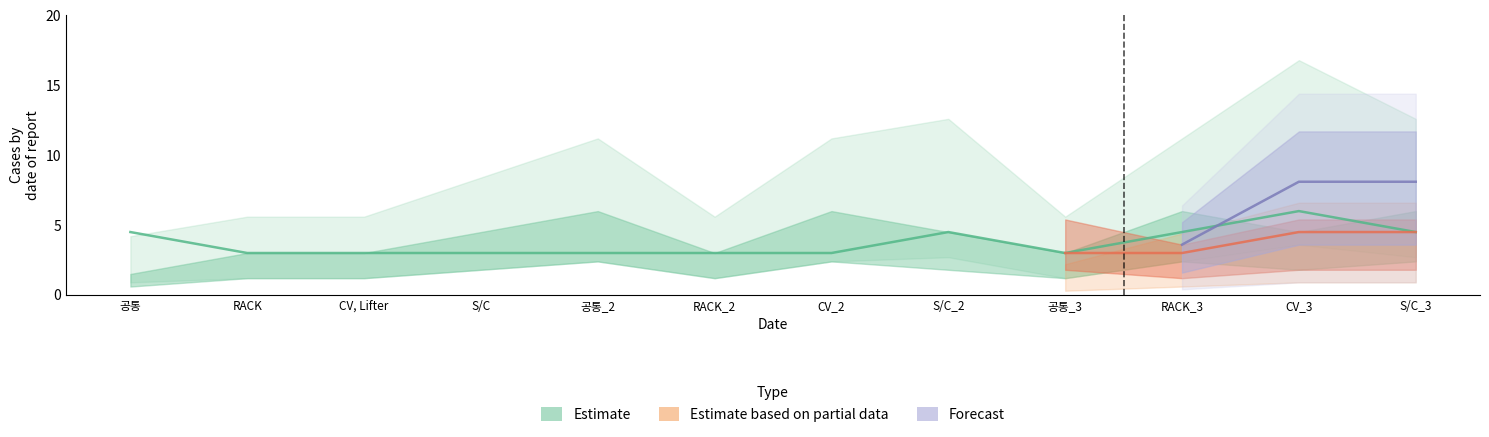

What is the value of the 12th point from the left?

4.5